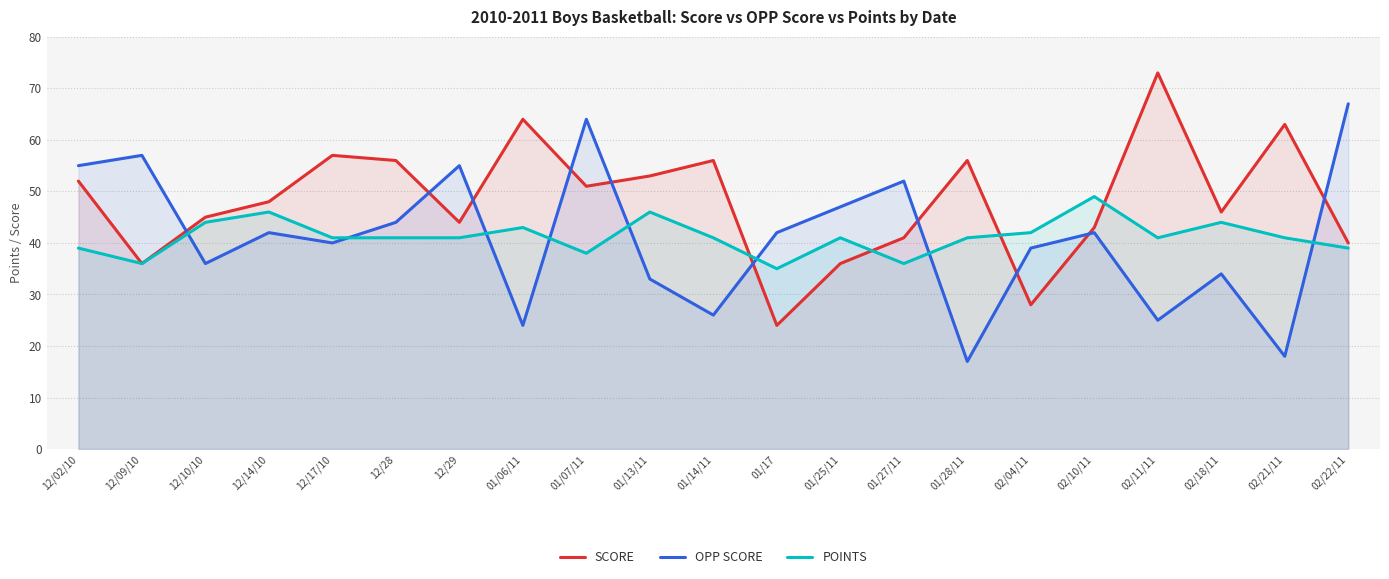

True or false: SCORE and OPP SCORE intersect in this chart.

True